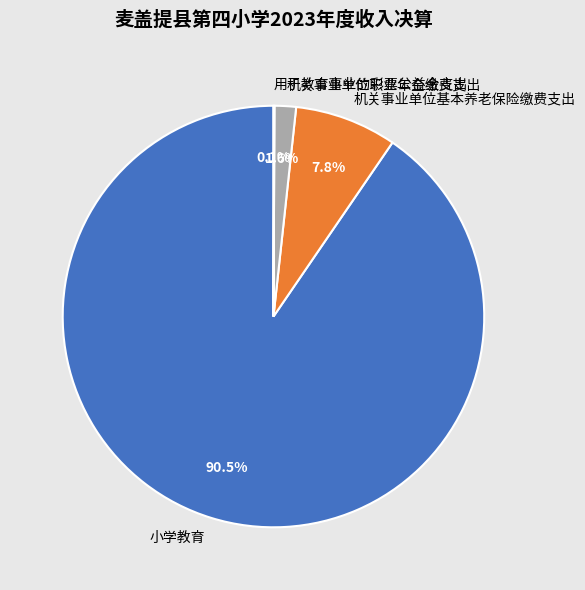

Combined, what portion of the pie is 机关事业单位基本养老保险缴费支出 and 小学教育?

98.3%